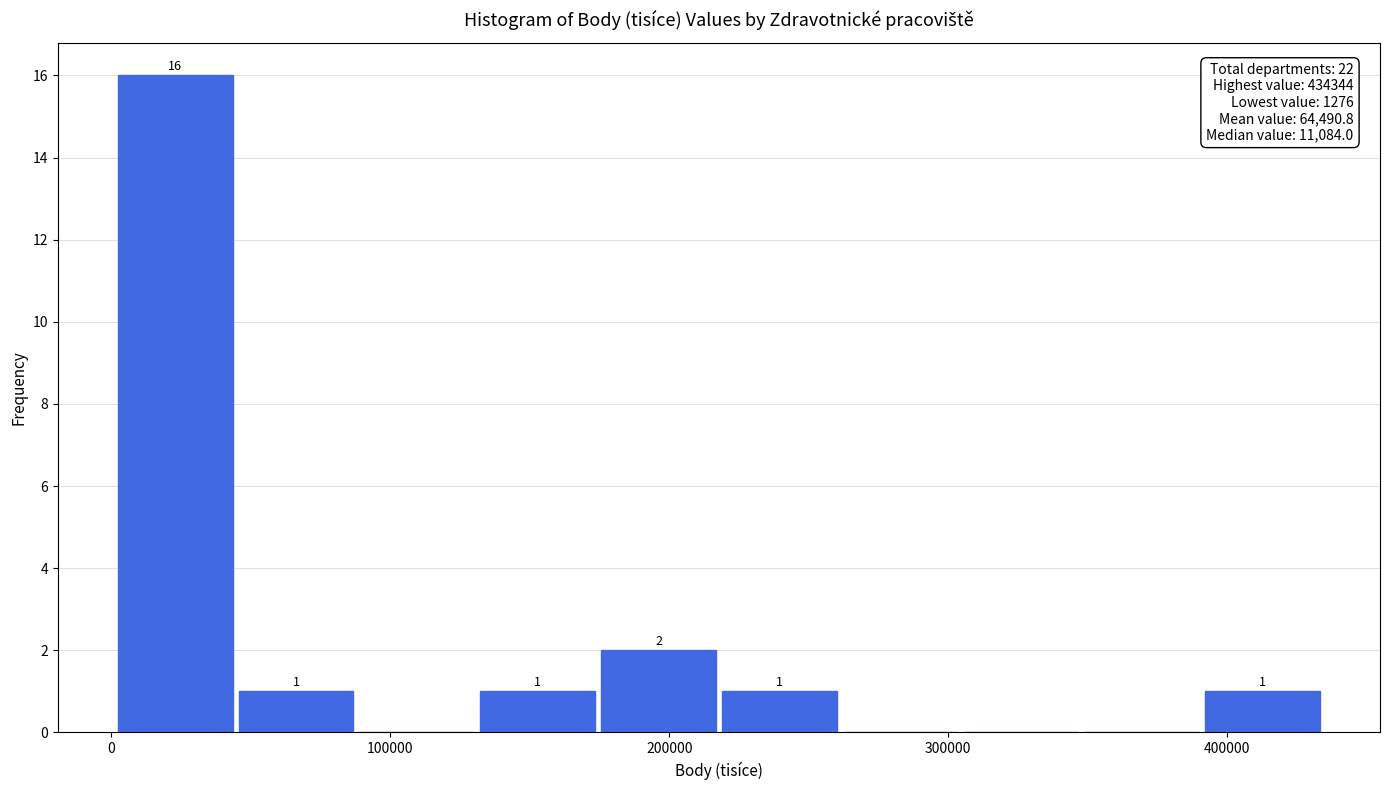

Over which range of the x-axis is the bar tallest?

0 to 40000